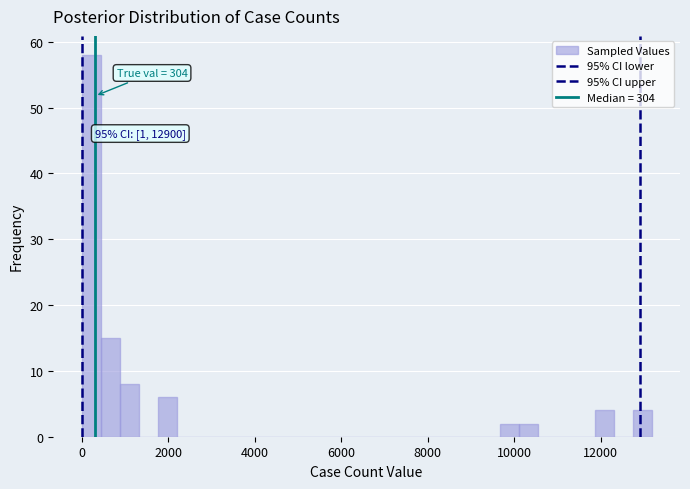

Around what value on the x-axis is the tallest bar? Give the approximate position of its centre, as read against the axis.

200